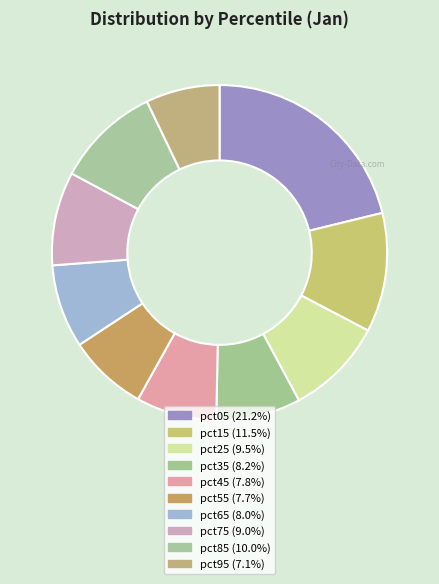

To the nearest percent, what percentage of the pie is pct25?

9%